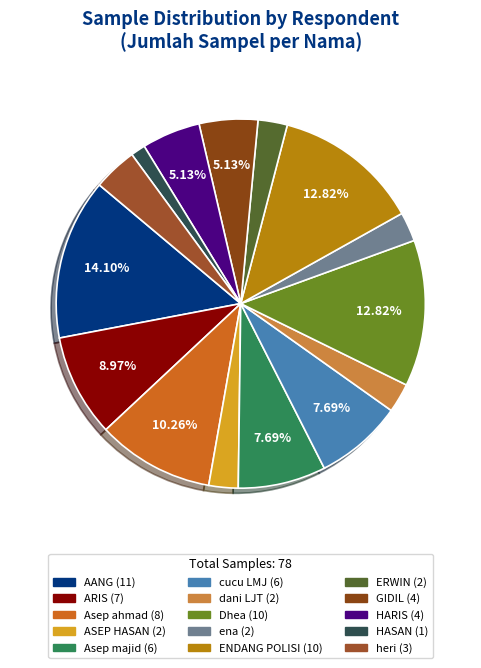

Which category has the smallest portion of the pie?

HASAN